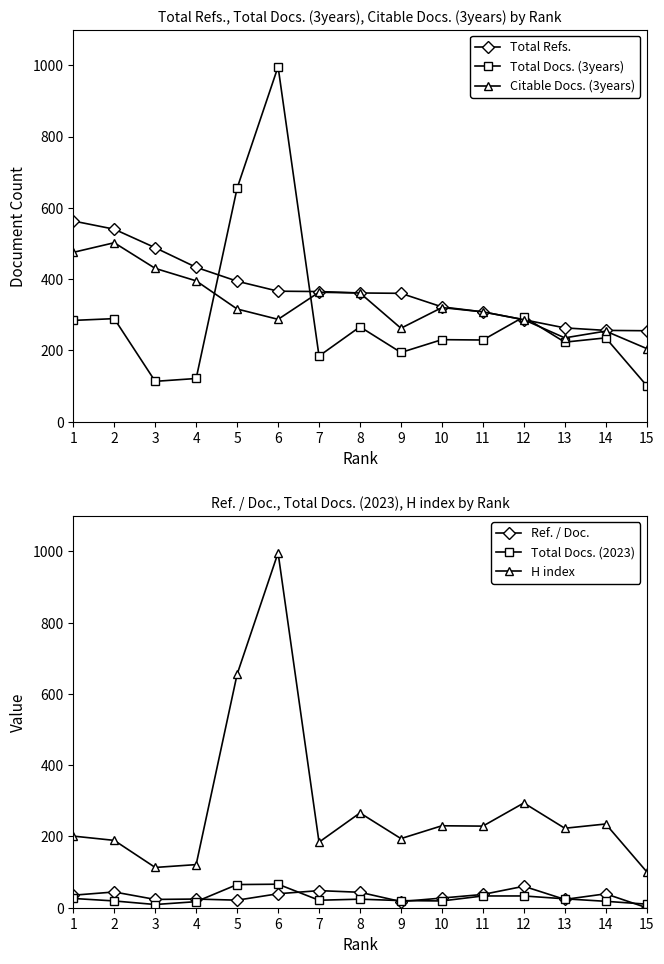

What is the value of the Total Refs. point at the 13th from the left?

263